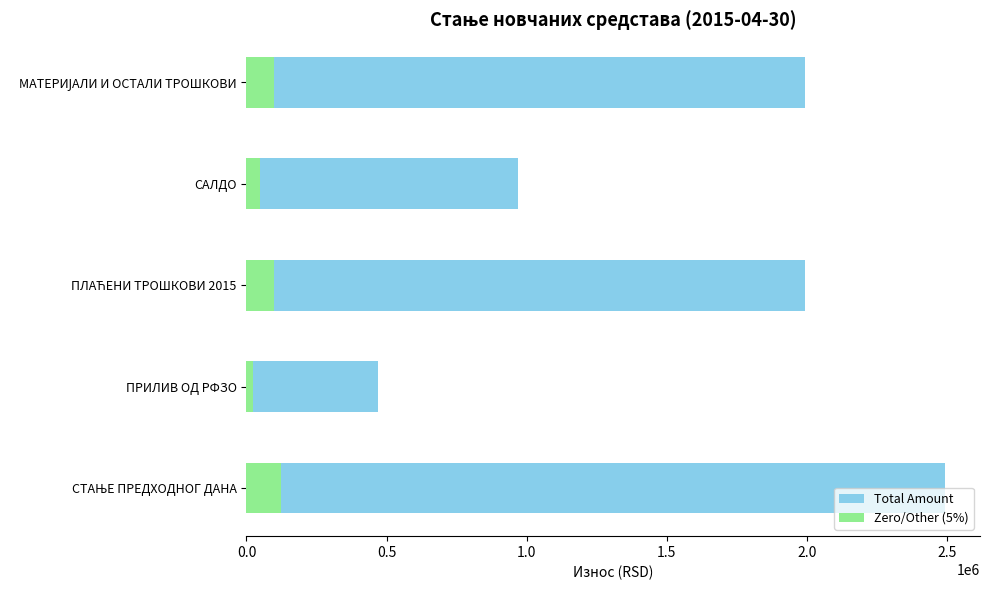

How many groups of bars are there?

5